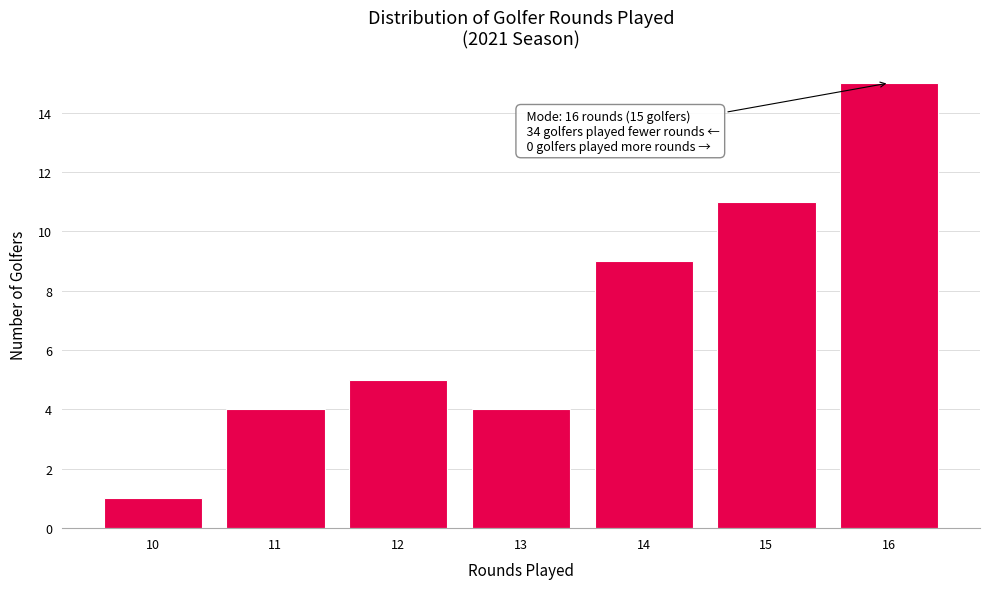

Reading left to right, what are all the values shown in this chart?

10=1	11=4	12=5	13=4	14=9	15=11	16=15